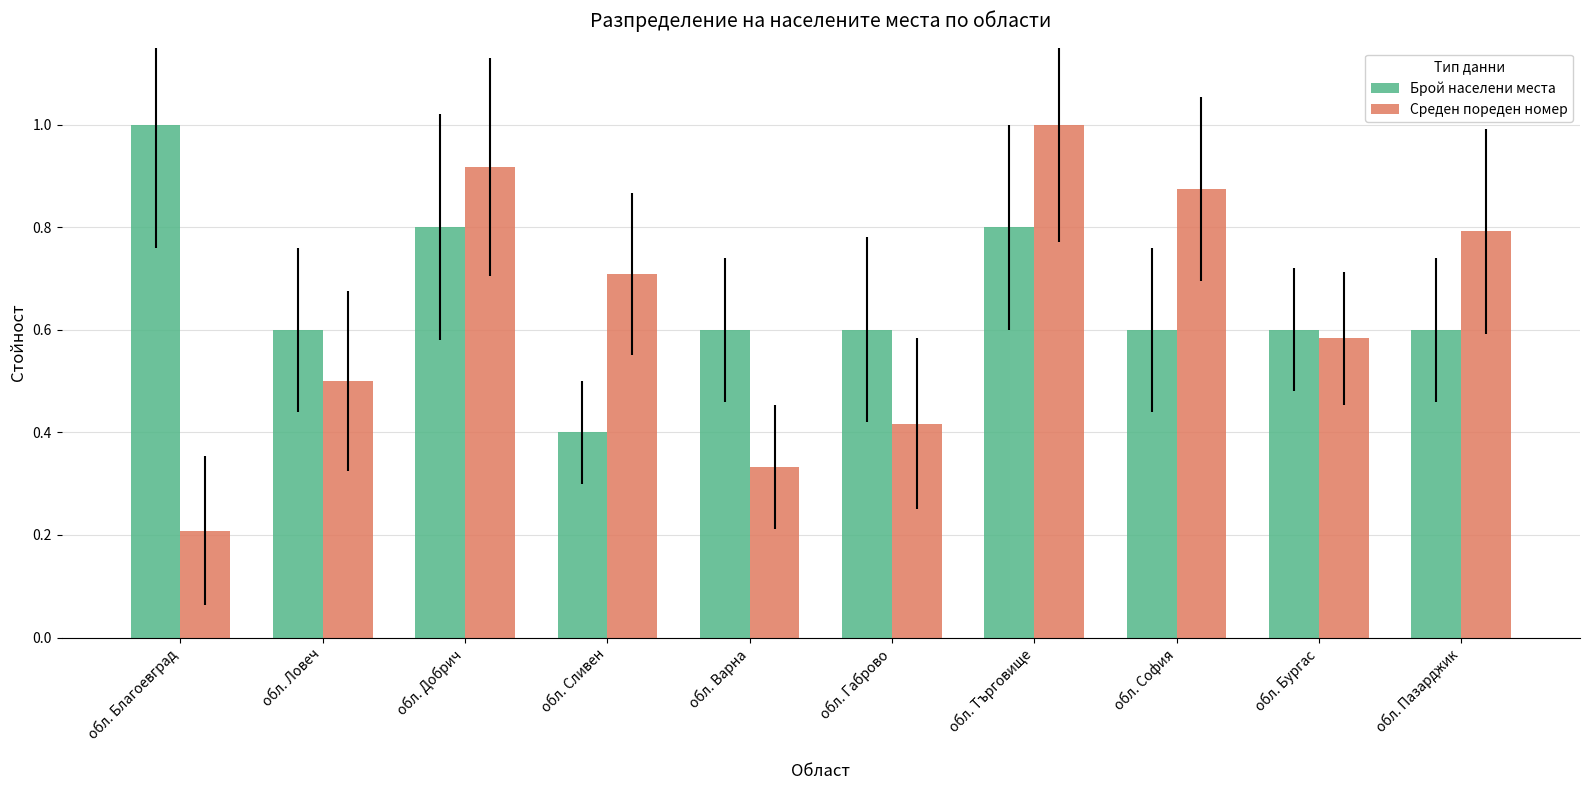

At обл. Благоевград, list the series in order from smallest to largest.

Среден пореден номер, Брой населени места